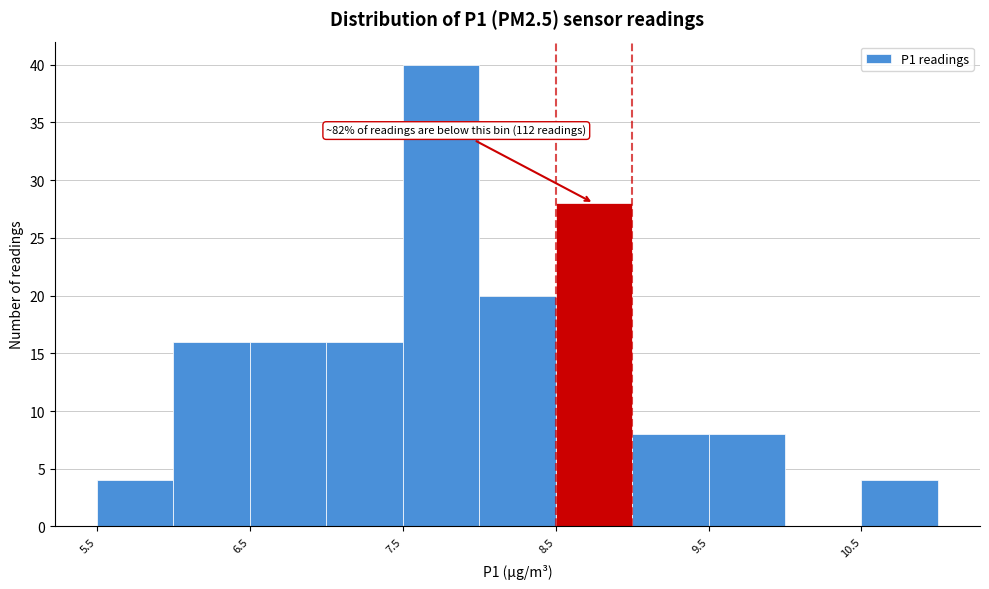

Which range on the x-axis has the tallest bar?

7.5 to 8.0